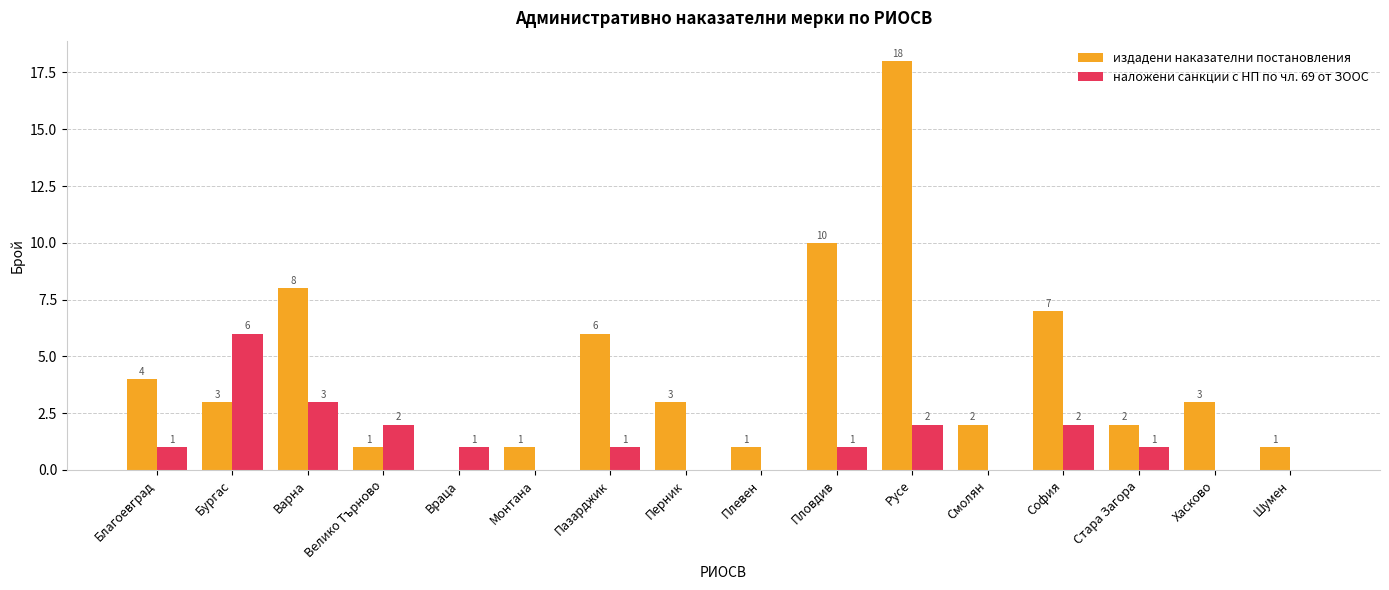

Between Враца and Пазарджик, which series saw the biggest shift?

издадени наказателни постановления